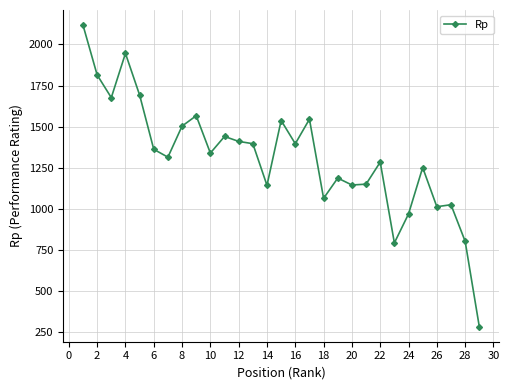

What is the minimum value shown in the chart?

285